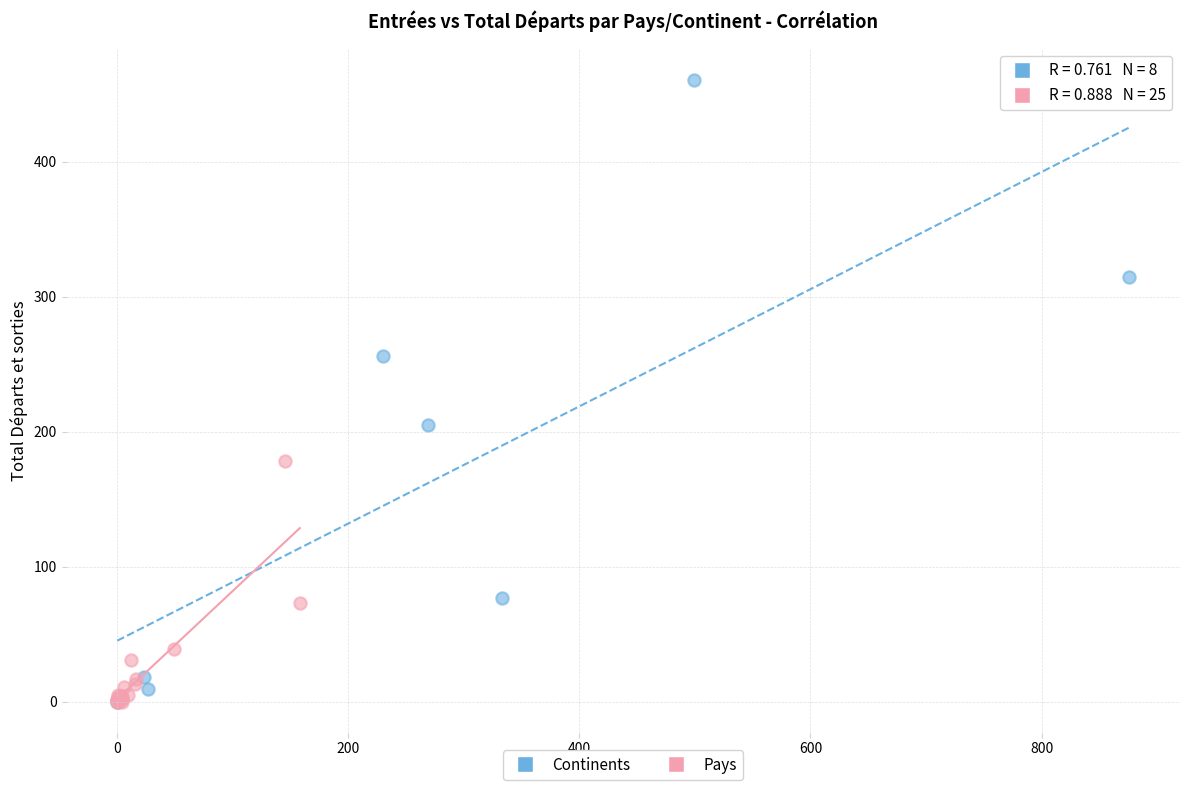

Which series has the largest Y range (max minus min)?

Continents